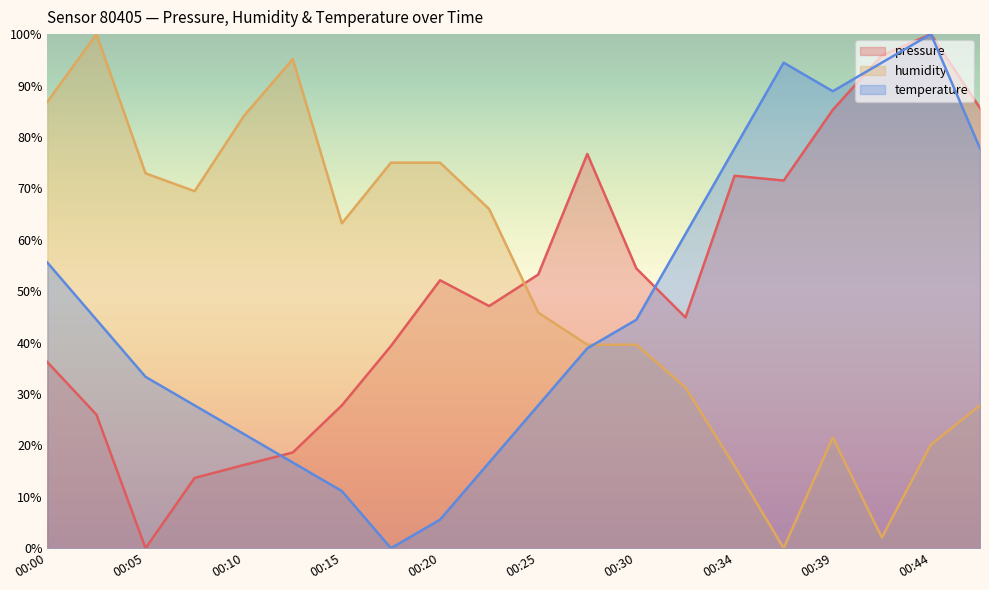

Where is humidity nearest to the value 50?

00:25